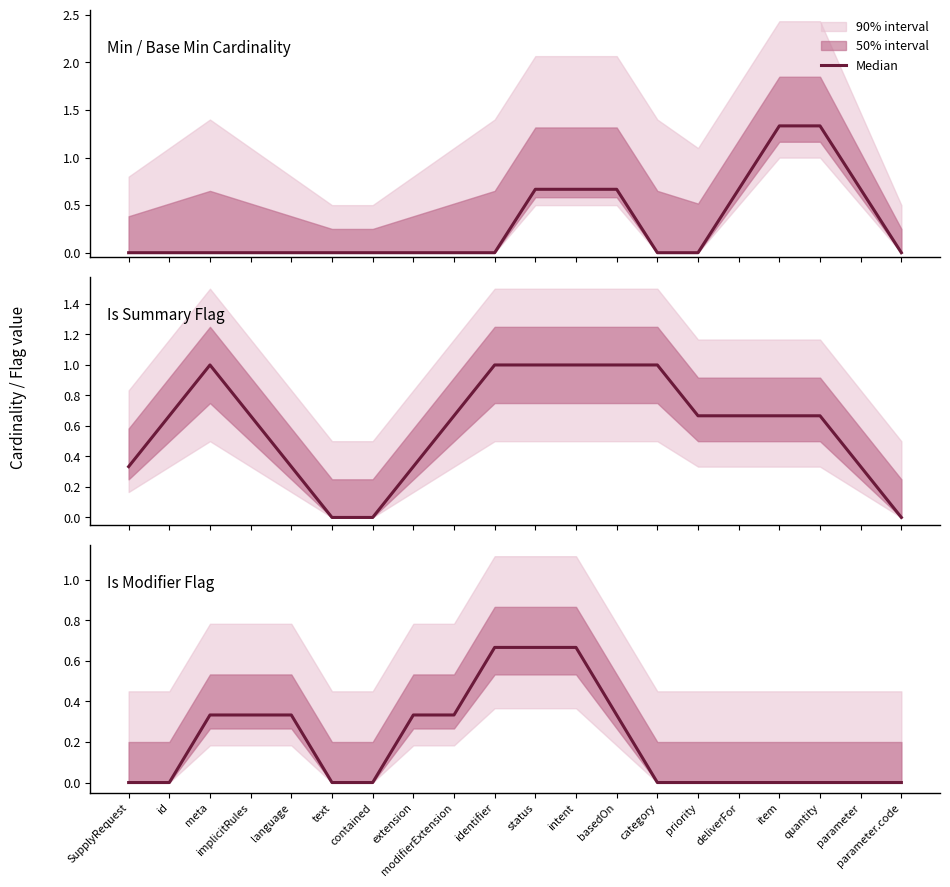

What is the difference between the values at identifier and language?

0.3